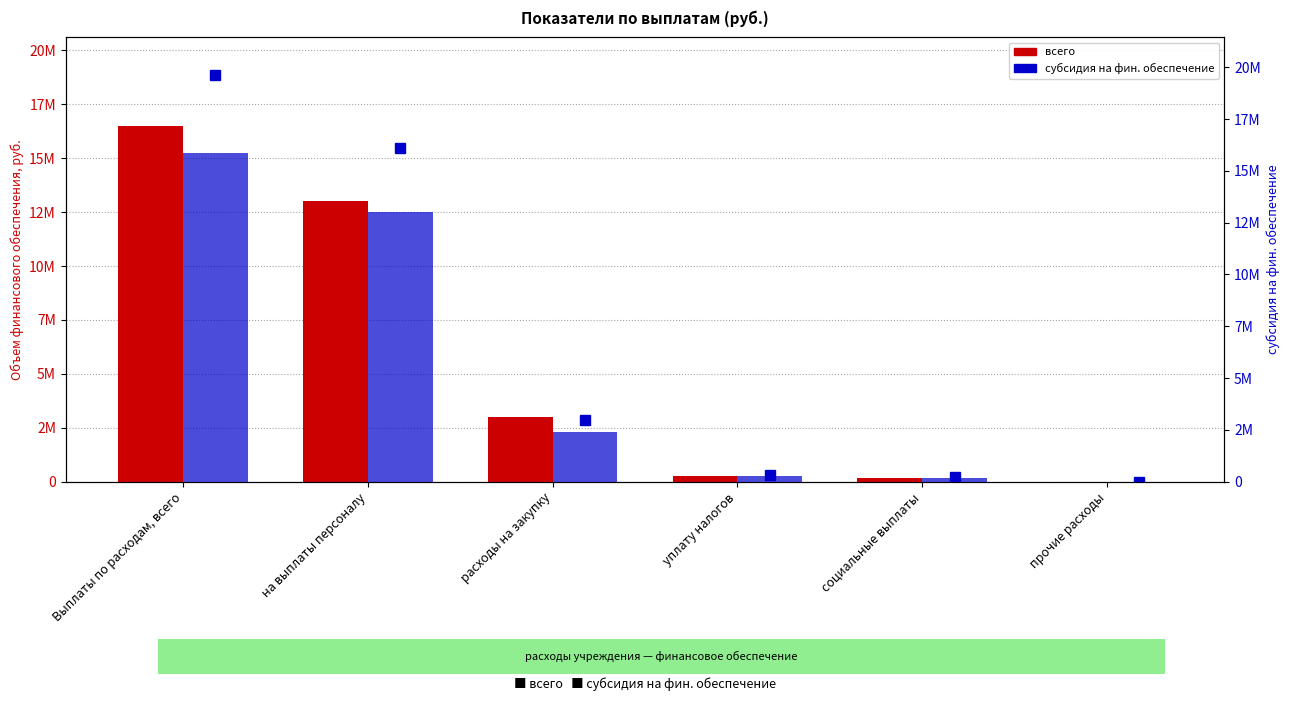

List the series in order of their overall mean, highest first.

всего, субсидия на фин. обеспечение